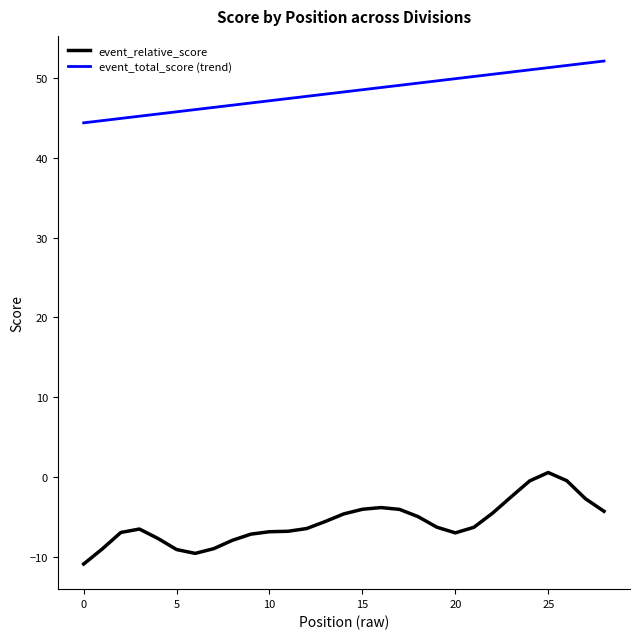

Rank the series by their maximum value, from highest to lowest.

event_total_score (trend), event_relative_score